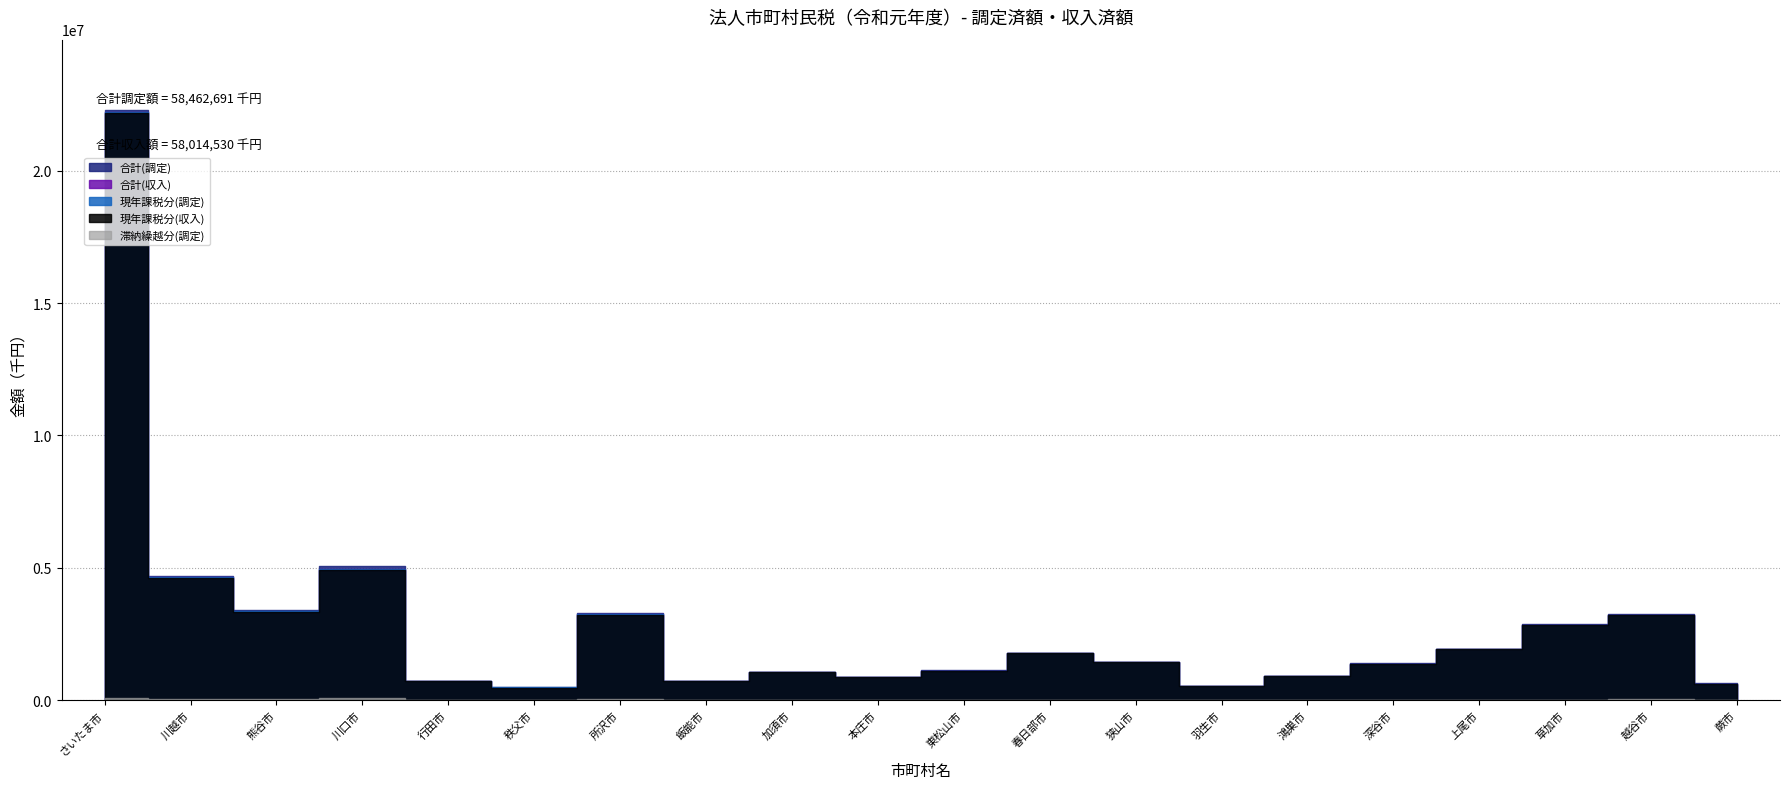

Count the number of data series in this chart.

5